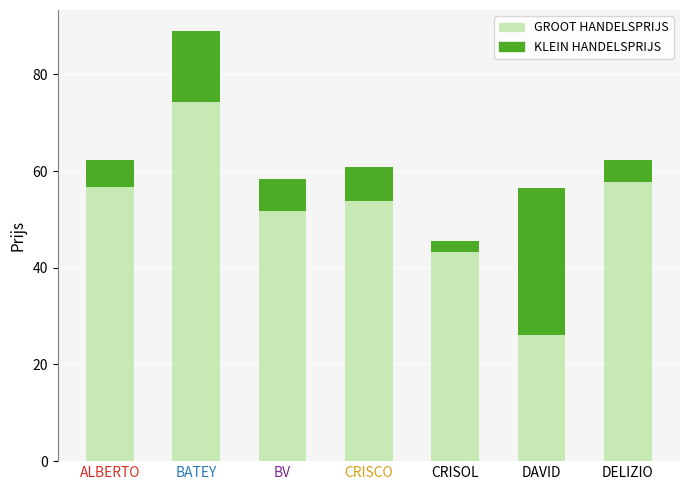

Reading left to right, what are the values for GROOT HANDELSPRIJS?

56.7	74.4	51.7	53.8	43.3	26.1	57.7